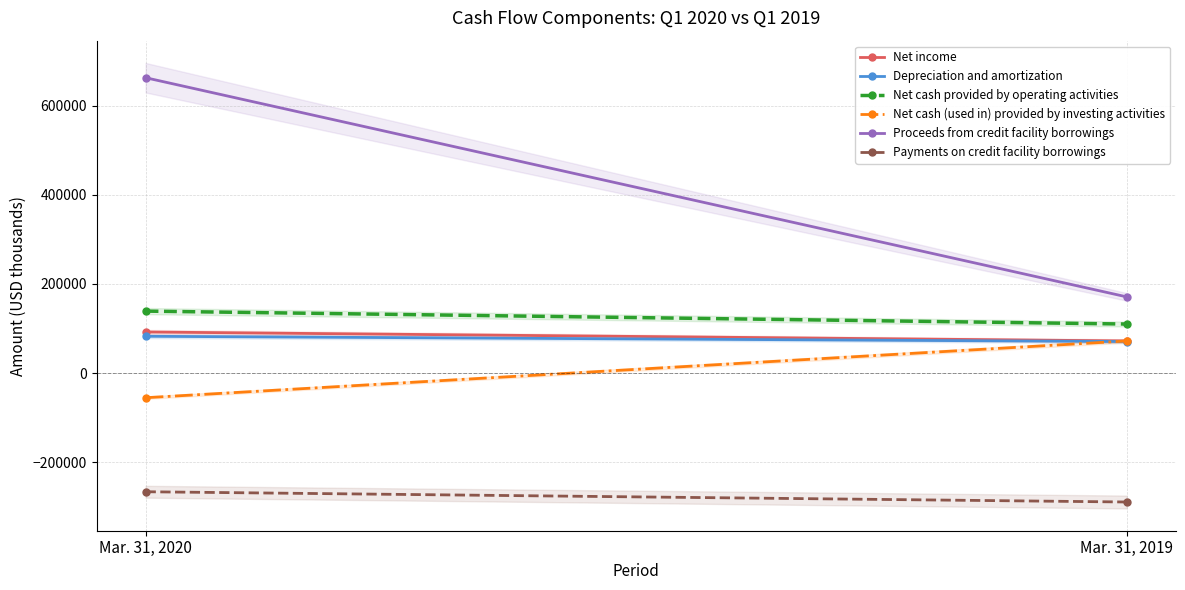

Reading left to right, transcribe all the data shown in this chart.

Net income: Mar. 31, 2020=92279	Mar. 31, 2019=72182
Depreciation and amortization: Mar. 31, 2020=82643	Mar. 31, 2019=70852
Net cash provided by operating activities: Mar. 31, 2020=139068	Mar. 31, 2019=110075
Net cash (used in) provided by investing activities: Mar. 31, 2020=-55154	Mar. 31, 2019=72126
Proceeds from credit facility borrowings: Mar. 31, 2020=662466	Mar. 31, 2019=171000
Payments on credit facility borrowings: Mar. 31, 2020=-266000	Mar. 31, 2019=-289000